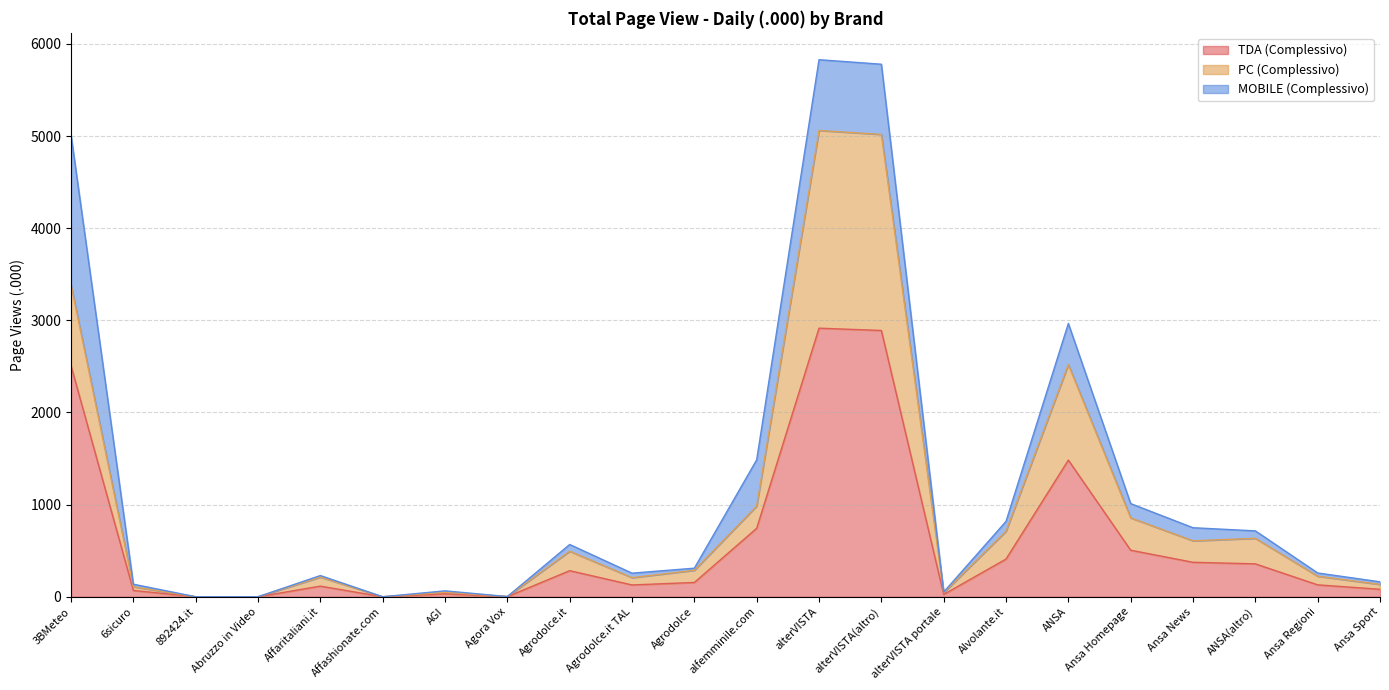

True or false: TDA (Complessivo) and PC (Complessivo) cross at least once.

False